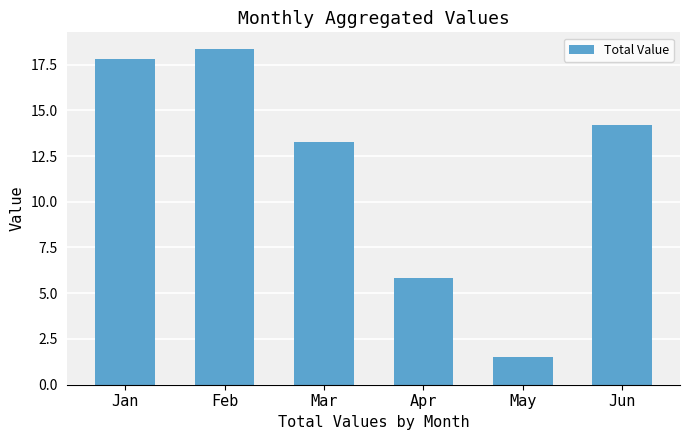

What is the change in value from Mar to May?

-11.8